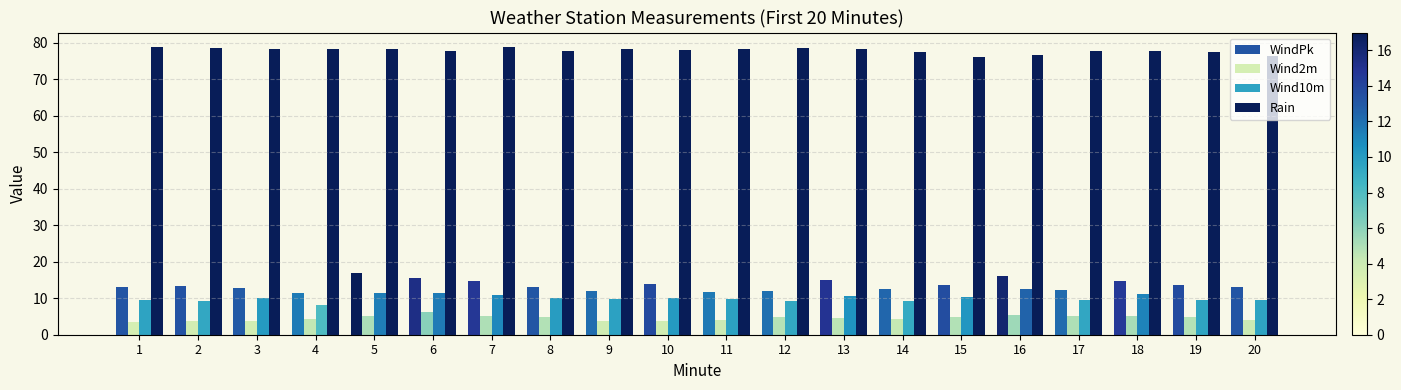

Are the bars grouped side by side (vs. stacked)?

Yes